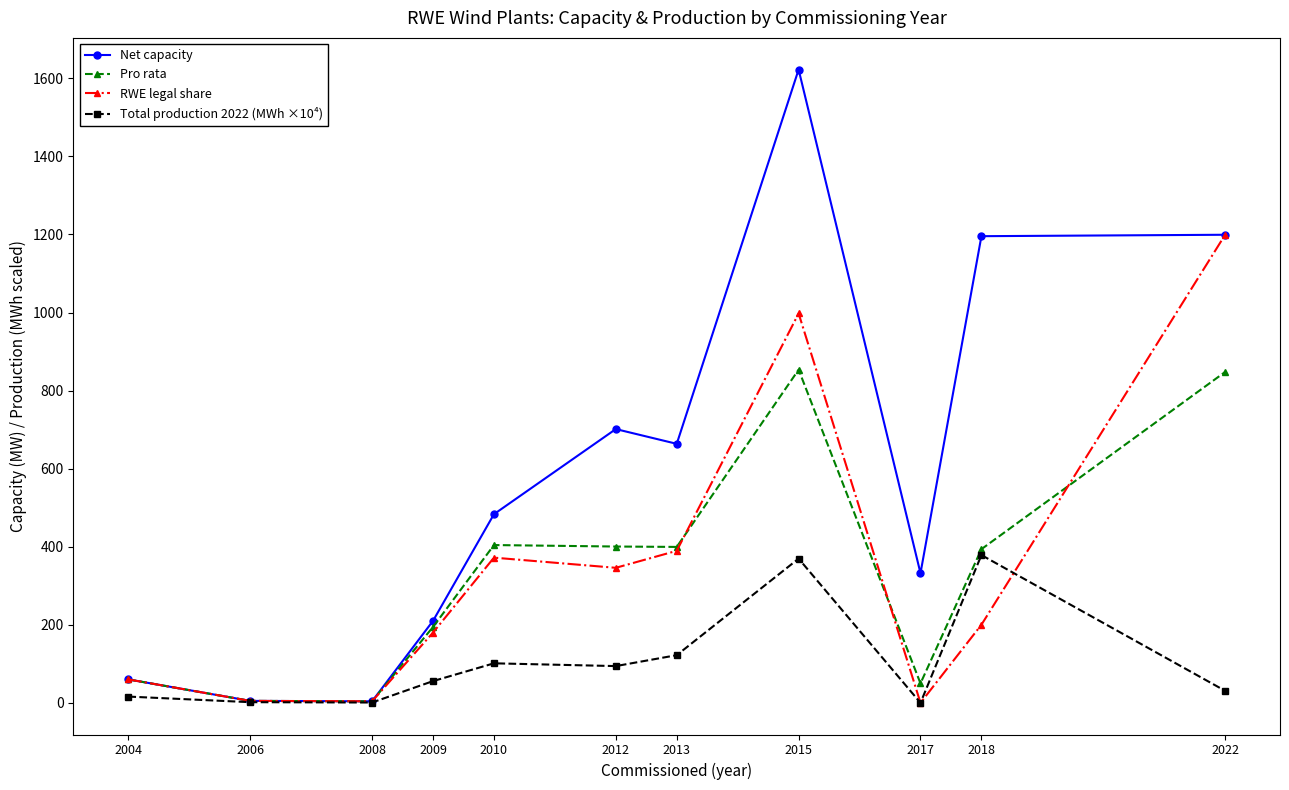

What is the spread (max minus min) of values at 2017?

332.1